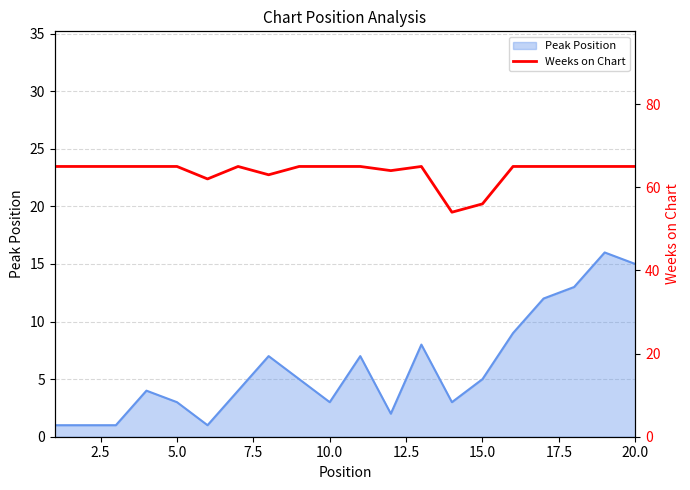

The Peak Position series shows 15 at 20.0. True or false?

True